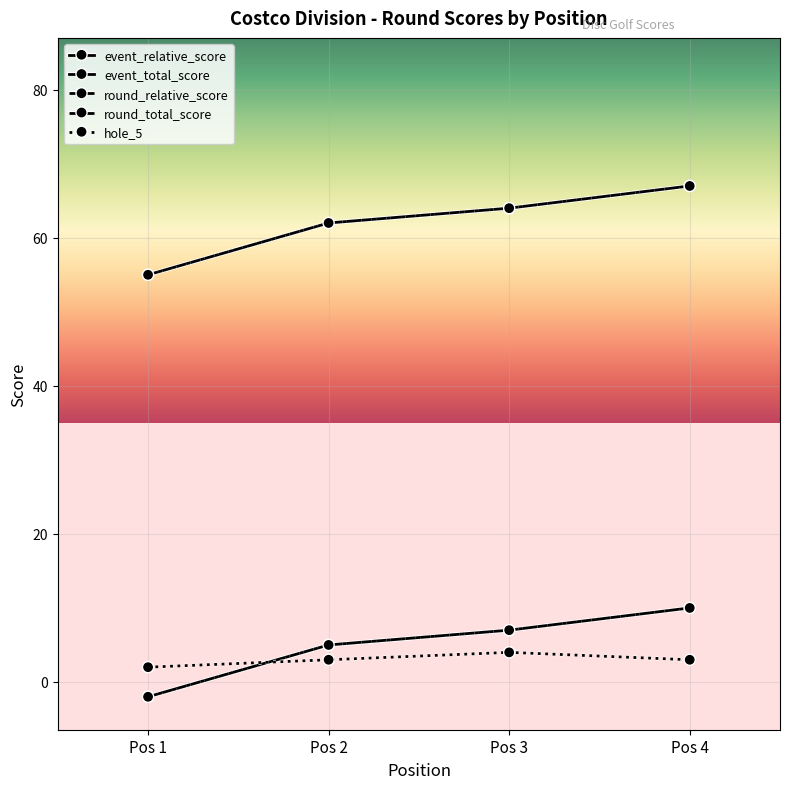

Is this an area chart (filled region under the line)?

No